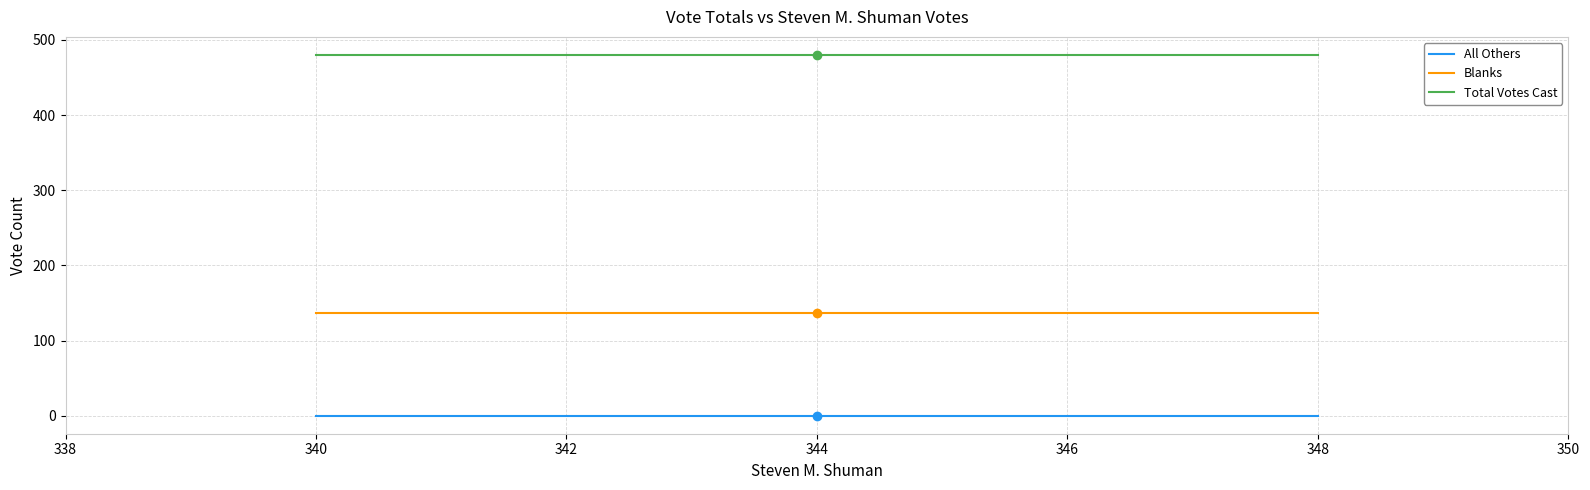

What is the spread (max minus min) of values at 344?

480